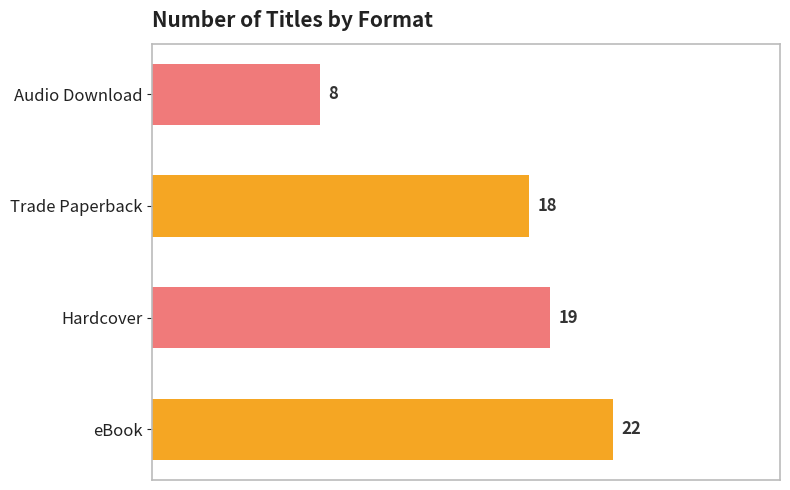

What is the minimum value shown in the chart?

8